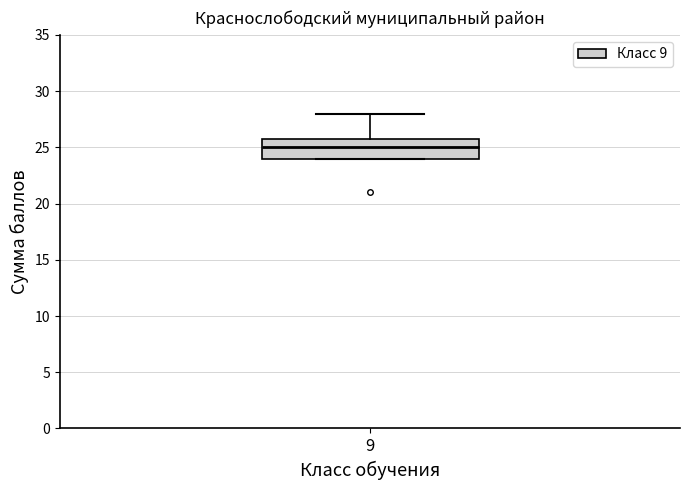

Where does the upper whisker of the box at x = 9 end on the y-axis? The values are not printed on the chart, so give them approximately, as read against the axis.

28